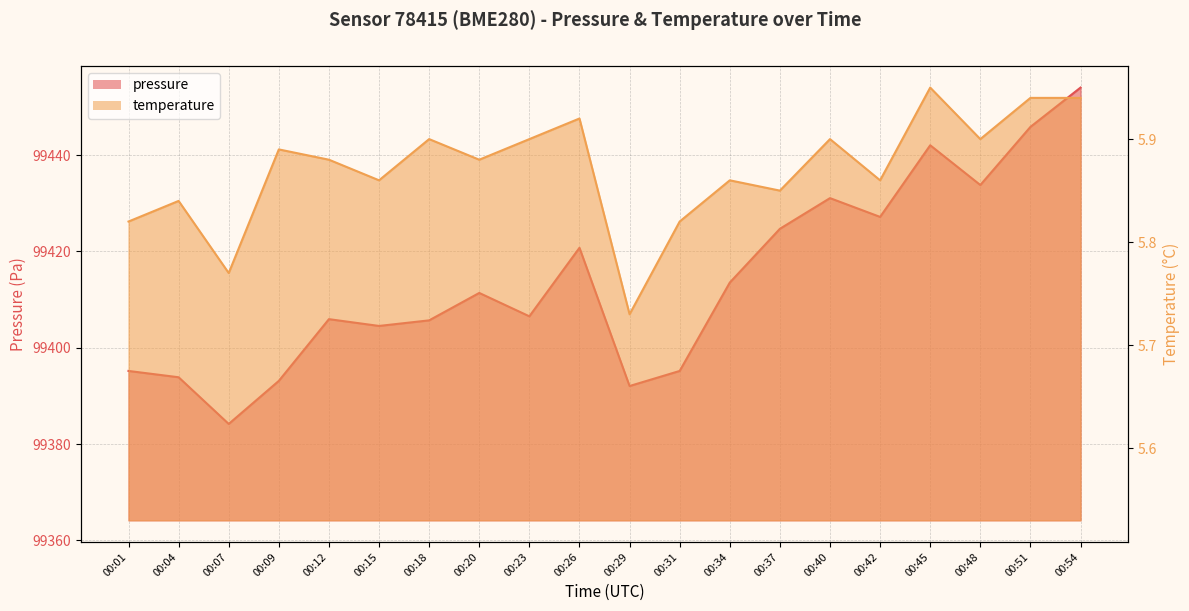

Reading left to right, extract all data points from this chart.

pressure: 00:01=99395.2	00:04=99393.9	00:07=99384.2	00:09=99393.1	00:12=99405.9	00:15=99404.5	00:18=99405.7	00:20=99411.4	00:23=99406.5	00:26=99420.8	00:29=99392.1	00:31=99395.2	00:34=99413.5	00:37=99424.7	00:40=99431.1	00:42=99427.2	00:45=99442.0	00:48=99433.8	00:51=99445.8	00:54=99454.0
temperature: 00:01=5.8	00:04=5.8	00:07=5.8	00:09=5.9	00:12=5.9	00:15=5.9	00:18=5.9	00:20=5.9	00:23=5.9	00:26=5.9	00:29=5.7	00:31=5.8	00:34=5.9	00:37=5.8	00:40=5.9	00:42=5.9	00:45=6.0	00:48=5.9	00:51=5.9	00:54=5.9